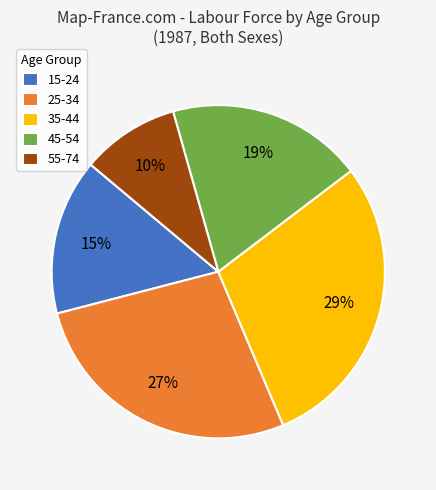

Do 45-54 and 25-34 together represent more than half of the pie?

No